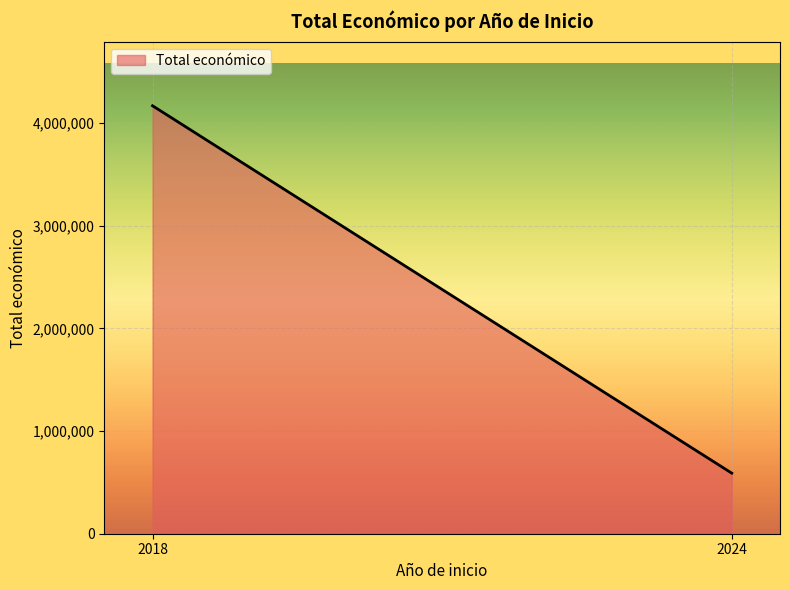

What is the difference between the values at 2024 and 2018?

3580221